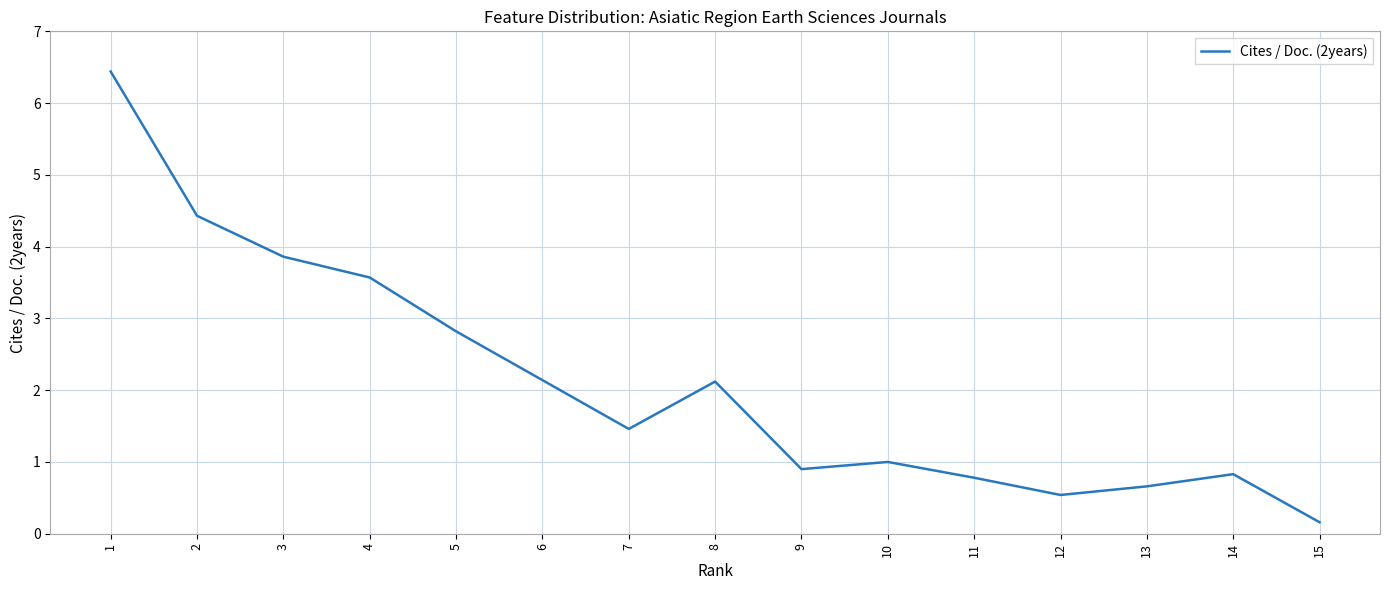

Which category has the highest value across all series?

1